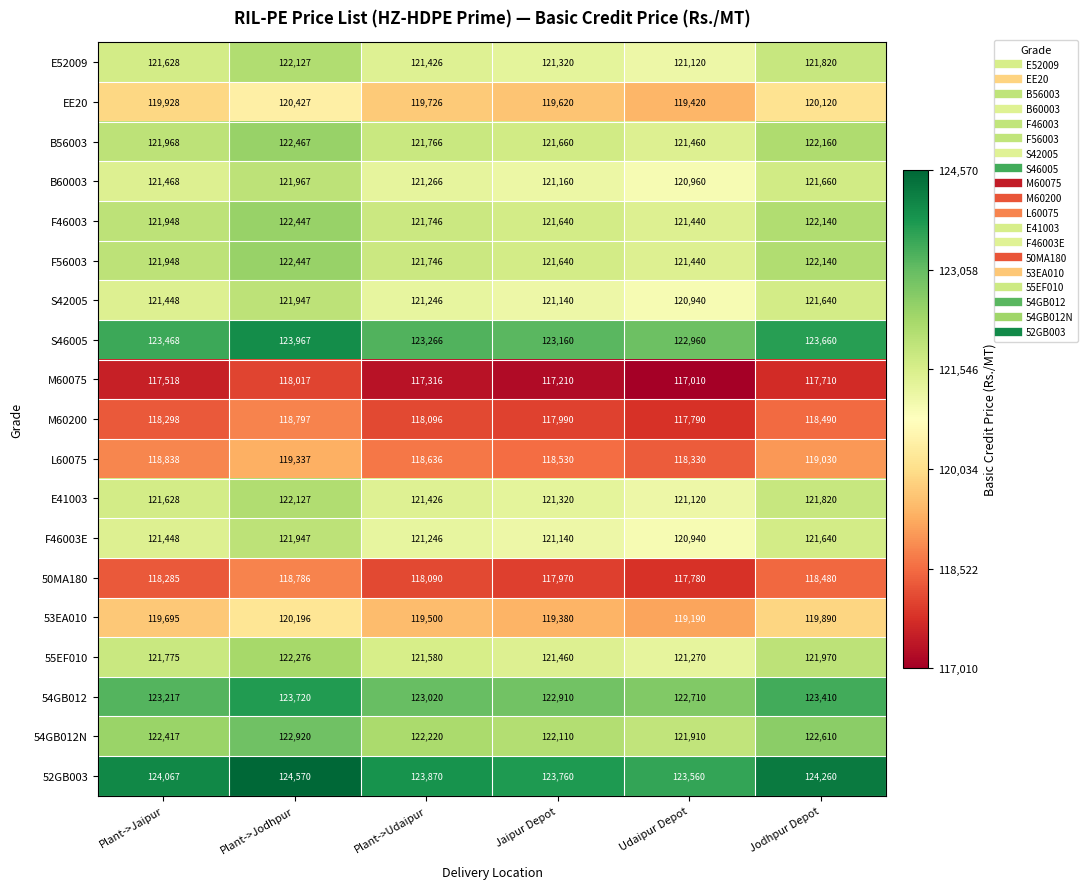

At how many categories does at least one series exceed 121784?

6